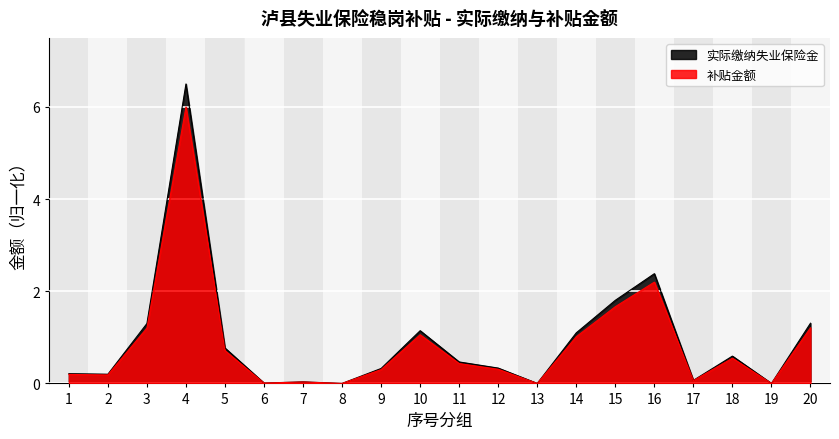

Which category has the highest value in the 补贴金额 series?

4